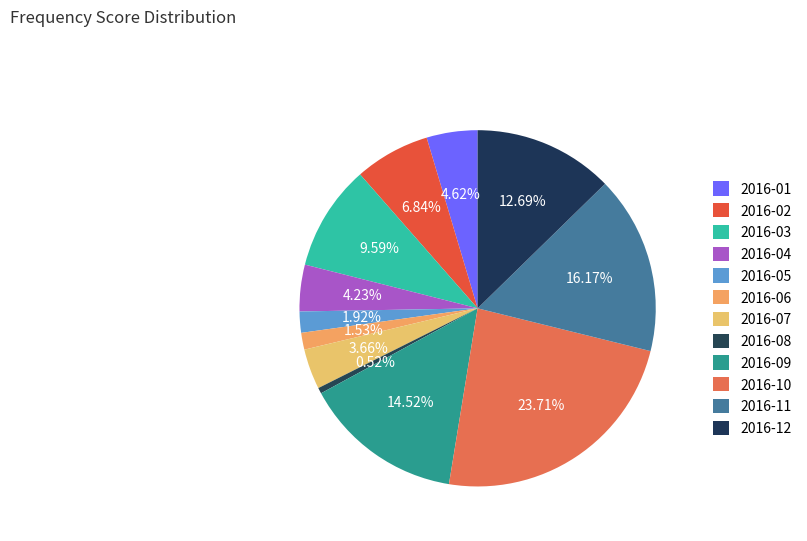

Count the number of slices in the pie.

12